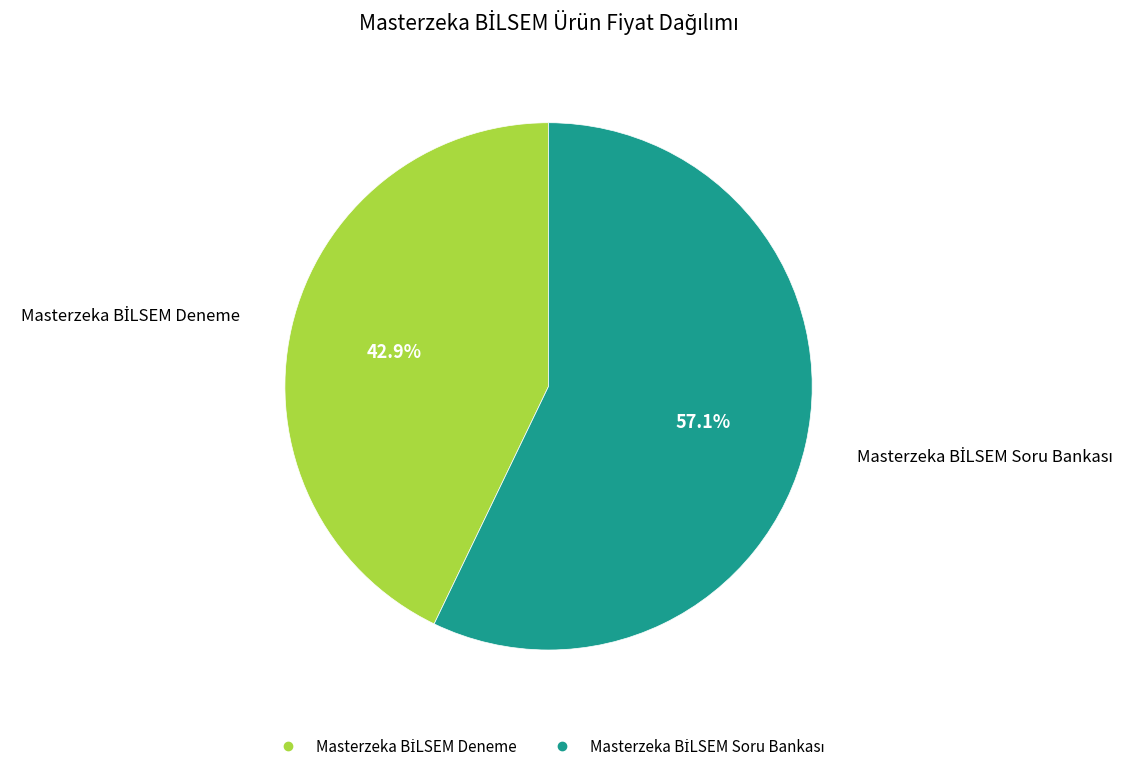

Does any single category account for the majority?

Yes